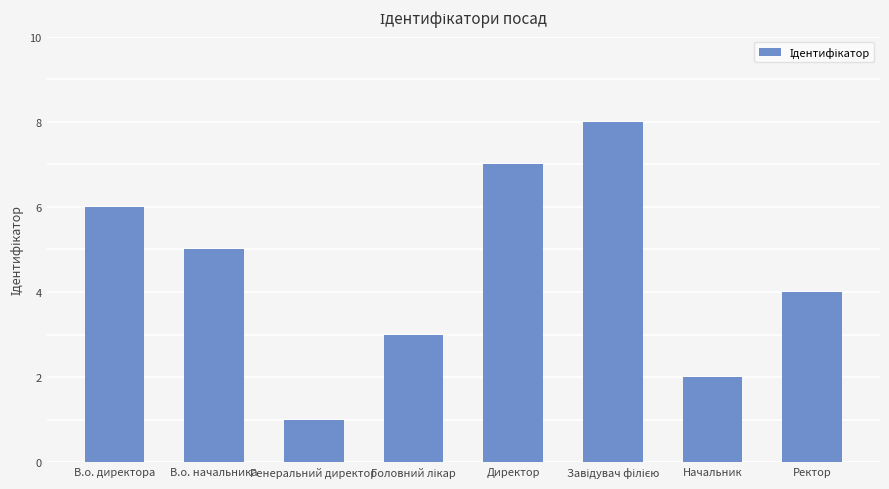

Reading right to left, transcribe all the data shown in this chart.

4	2	8	7	3	1	5	6